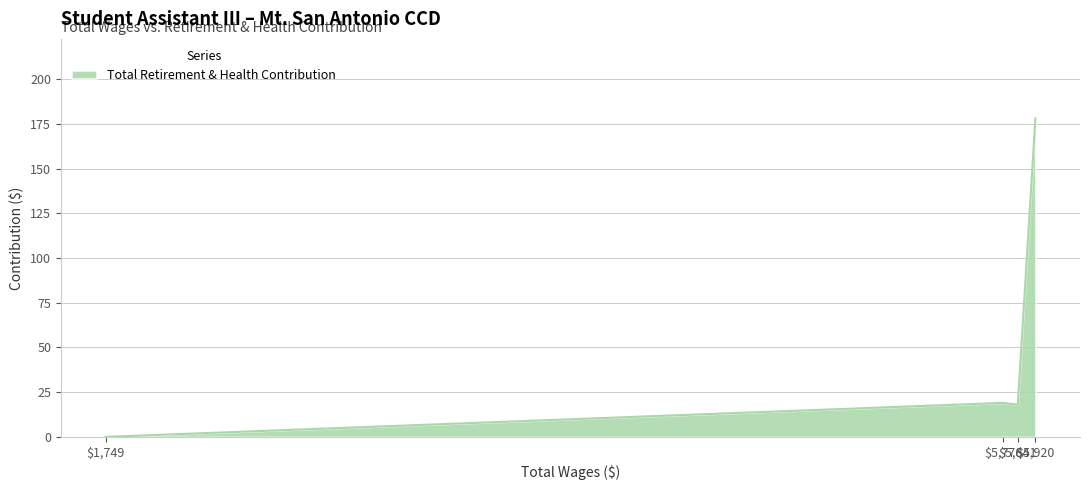

What is the sum of all values?

215